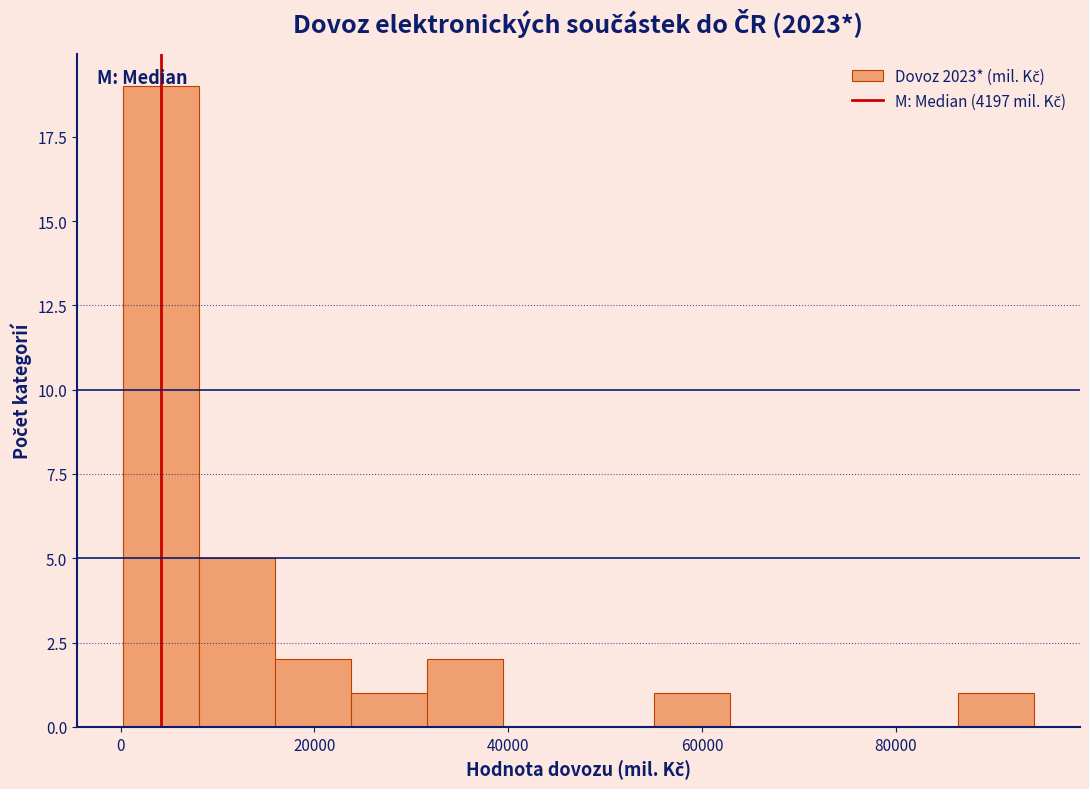

Read against the x-axis, roughly where is the centre of the tallest bar?

4000